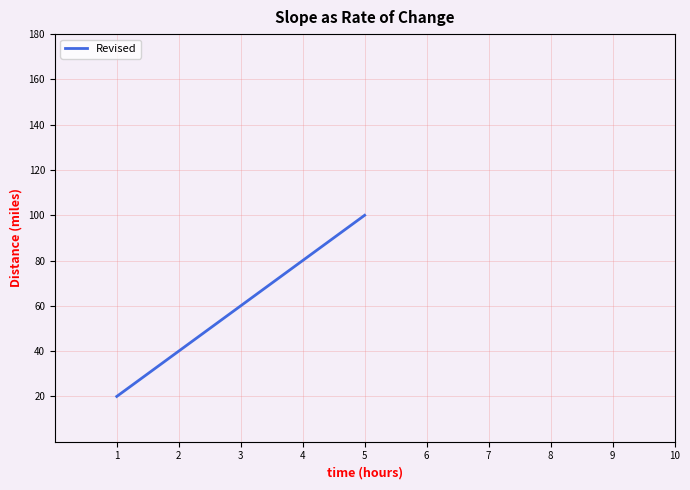

How many lines are shown in the chart?

1